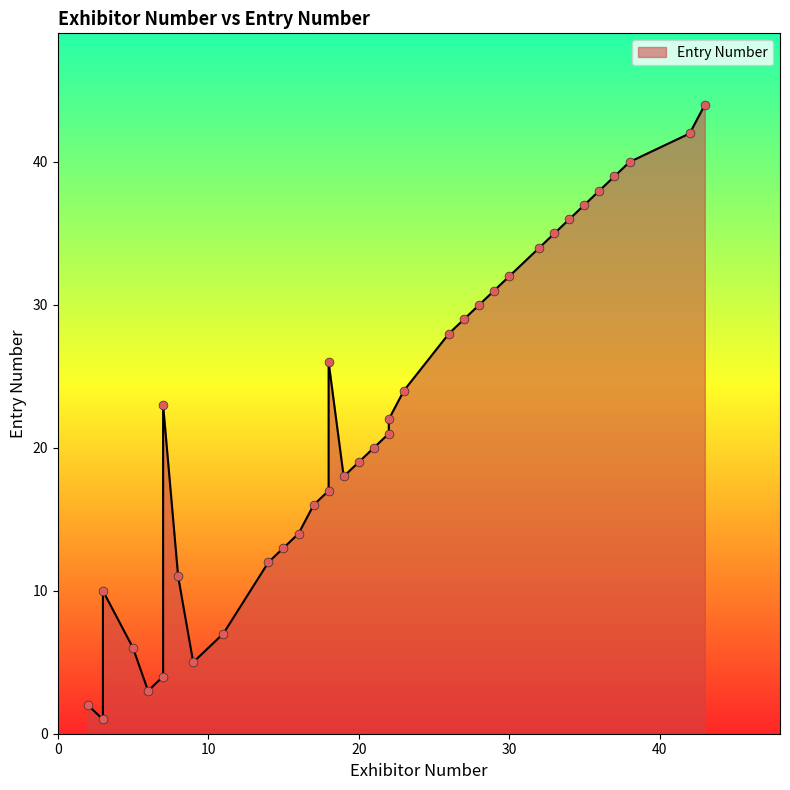

What is the change in value from 27 to 43?

+15